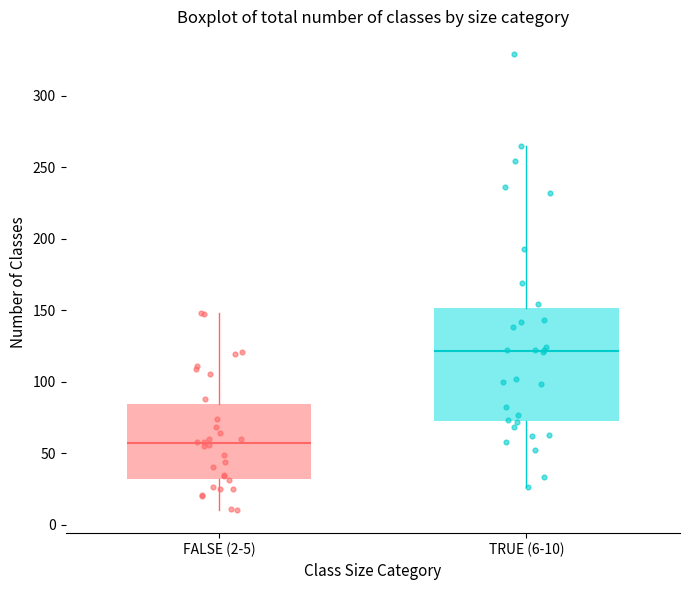

Reading left to right, transcribe this box plot: for each box, give where its median line is, the range the box spans, and where its two whiskers end, as read against the y-axis. The values are not printed on the chart, so give them approximately, as read against the axis.

FALSE (2-5): median 55, box 30 to 85, whiskers 10 to 150
TRUE (6-10): median 120, box 70 to 150, whiskers 25 to 265